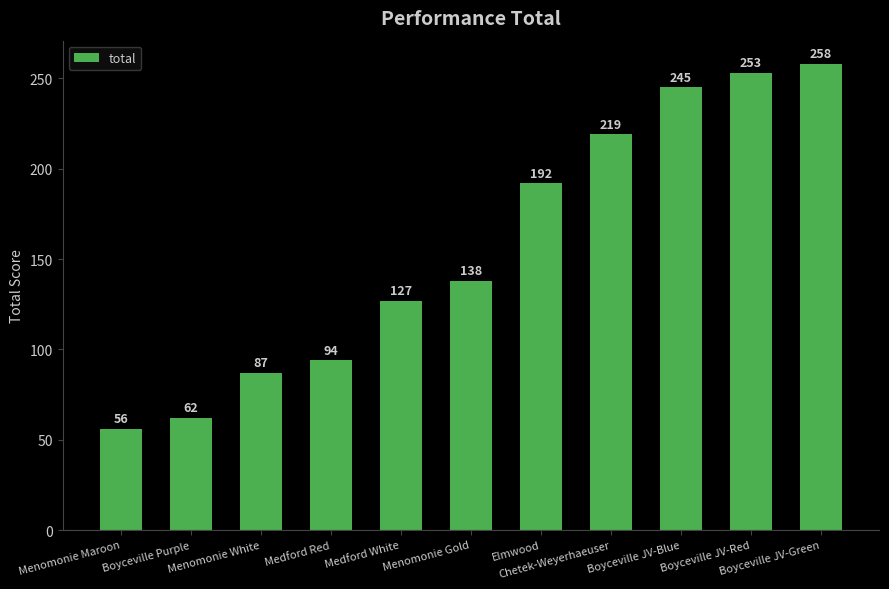

What is the label of the 9th bar from the right?

Menomonie White